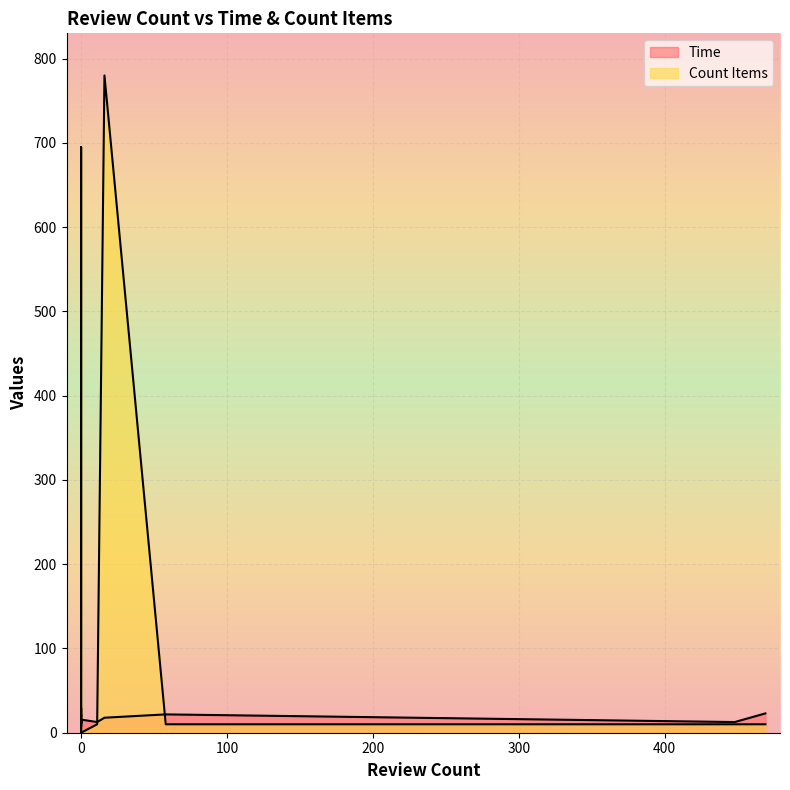

At which category is the sum across all series the highest?

16